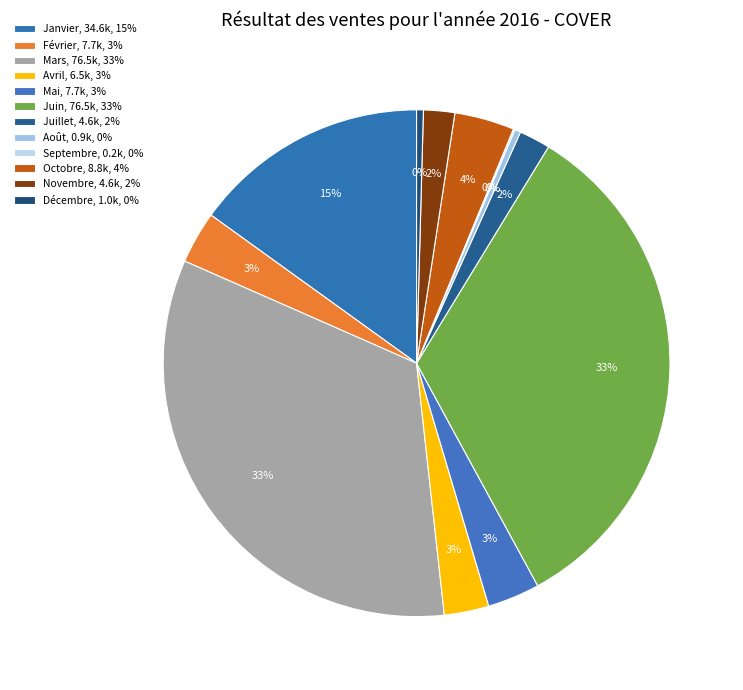

How many slices are in this pie chart?

12